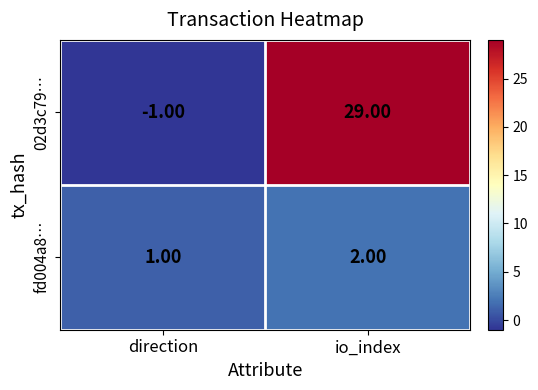

At which category is the sum across all series the highest?

io_index